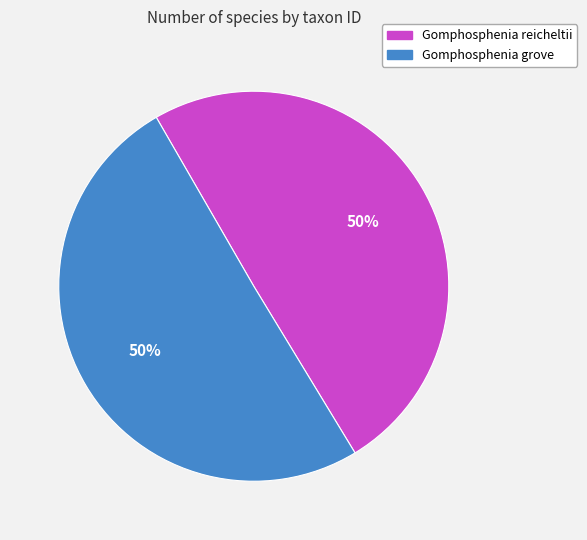

How many segments does this pie chart have?

2